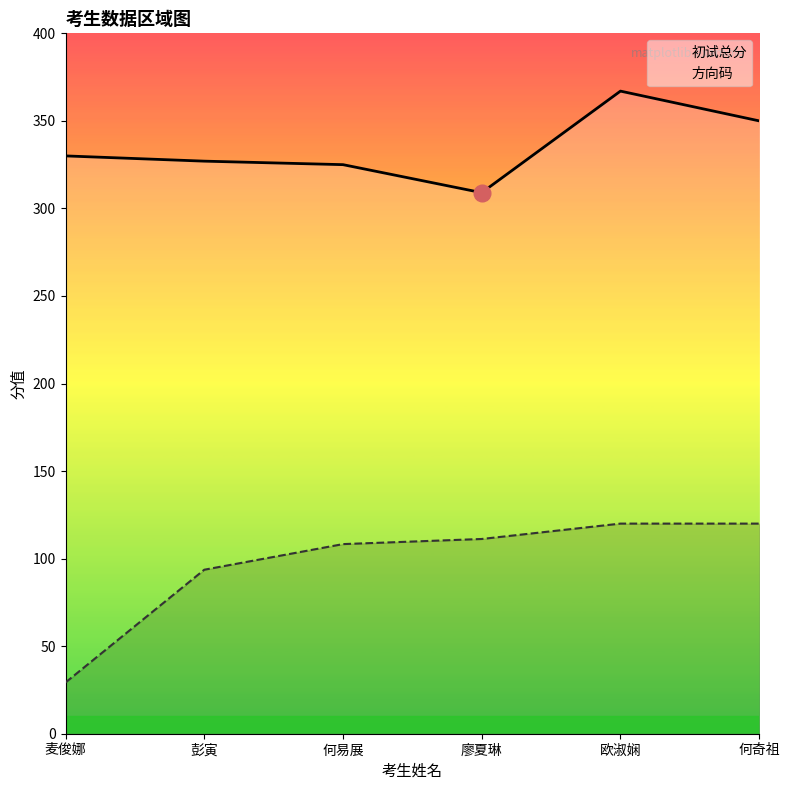

Which series has the widest spread of values?

方向码